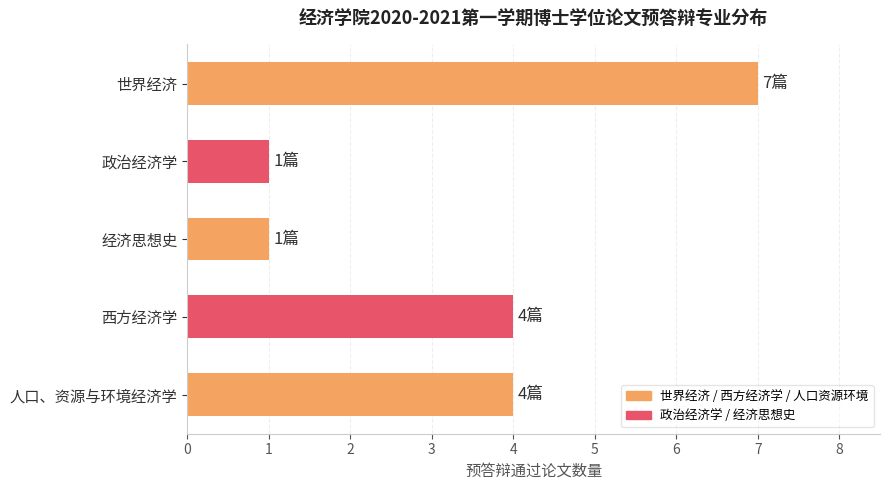

Is it true that the value at 西方经济学 is 4?

True